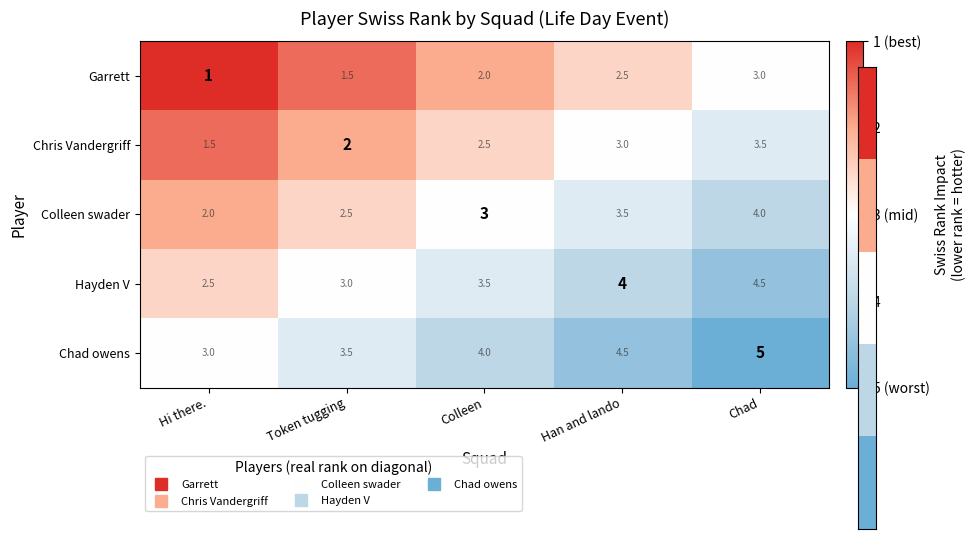

Rank the categories by Chris Vandergriff value from lowest to highest.

Hi there., Token tugging, Colleen, Han and lando, Chad